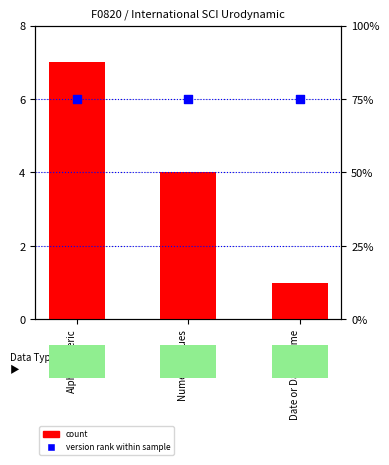

What are all the series names shown in the legend?

count, version rank within sample